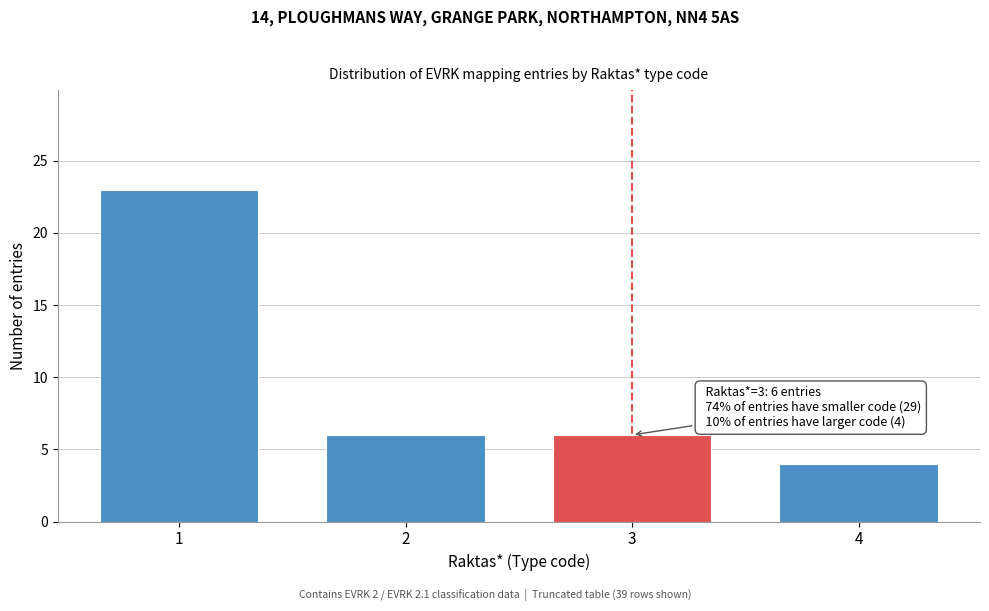

Reading left to right, what are all the values shown in this chart?

1=23	2=6	3=6	4=4